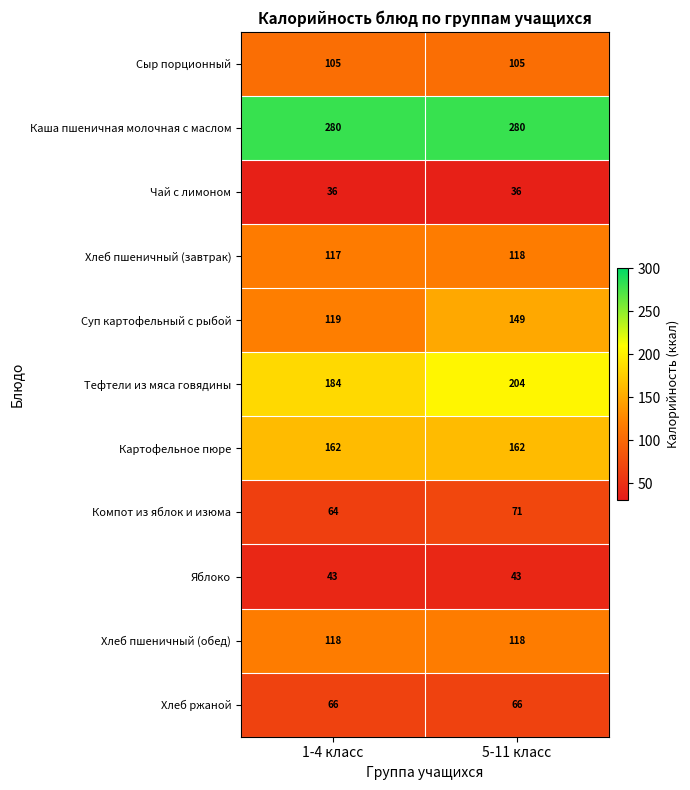

What is the sum of all Компот из яблок и изюма values?

135